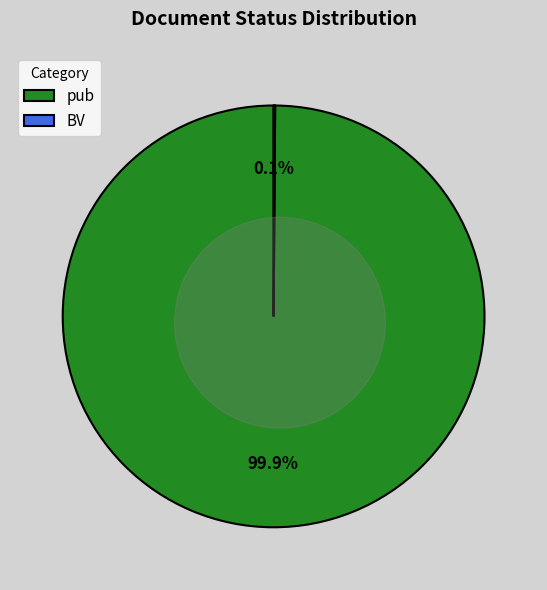

Combined, what portion of the pie is BV and pub?

100.0%